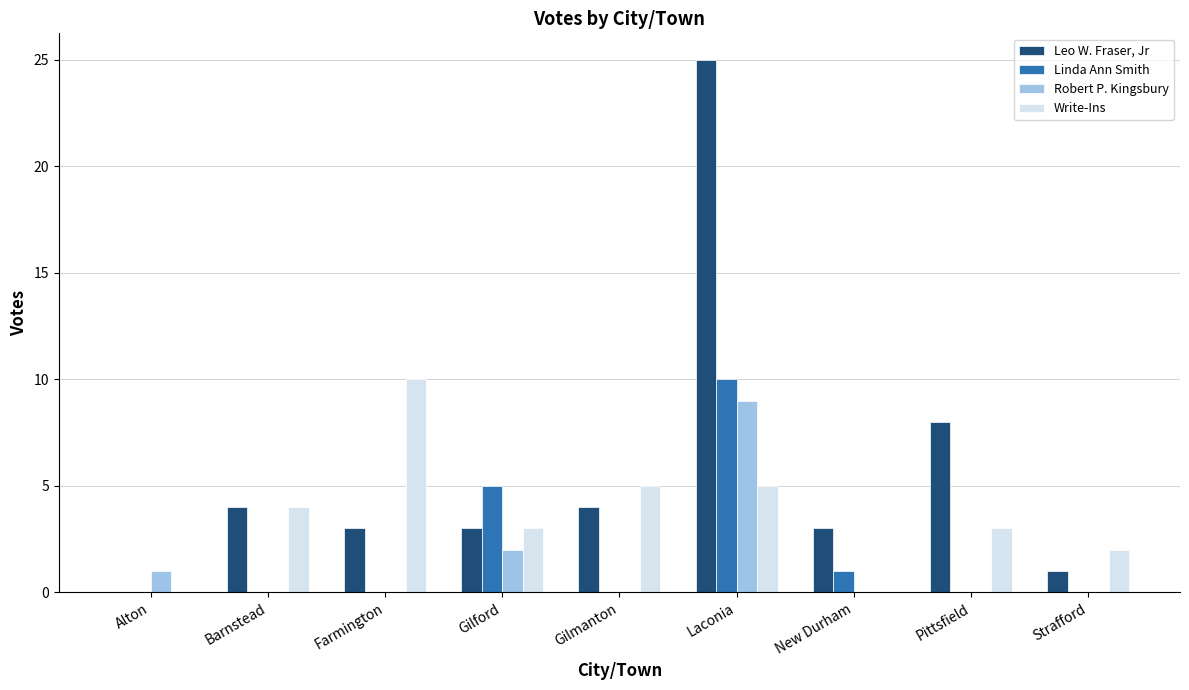

Where is Linda Ann Smith nearest to the value 5?

Gilford